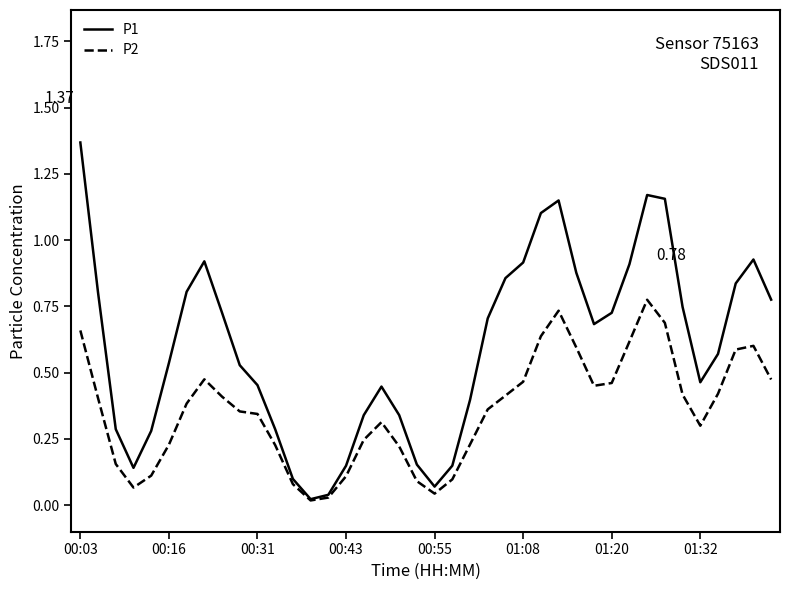

Which series has the largest total across all categories?

P1